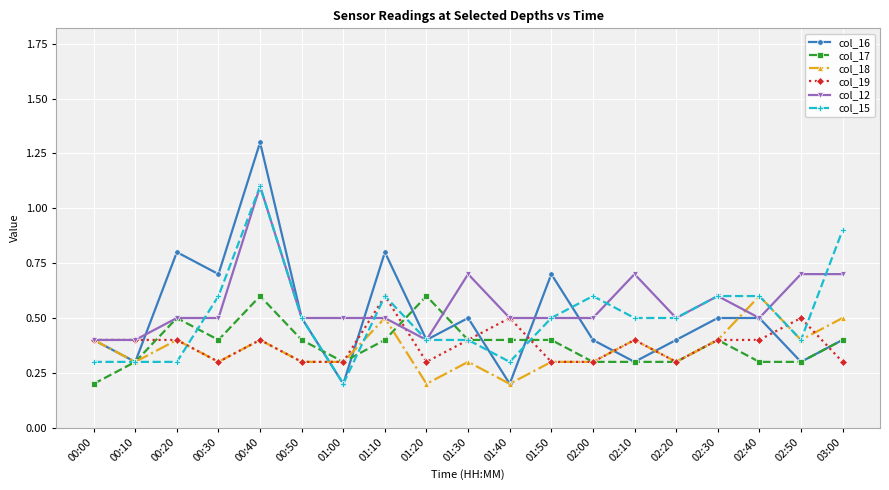

What is the total value across all series at 02:50?

2.6